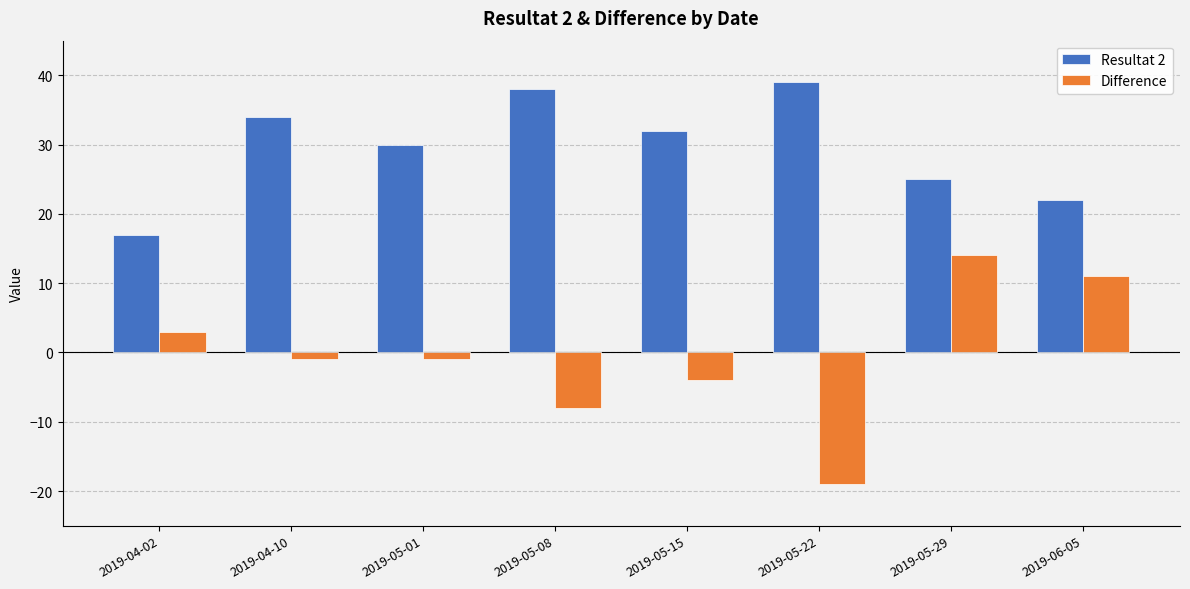

Which label corresponds to the smallest value in the chart?

2019-05-22